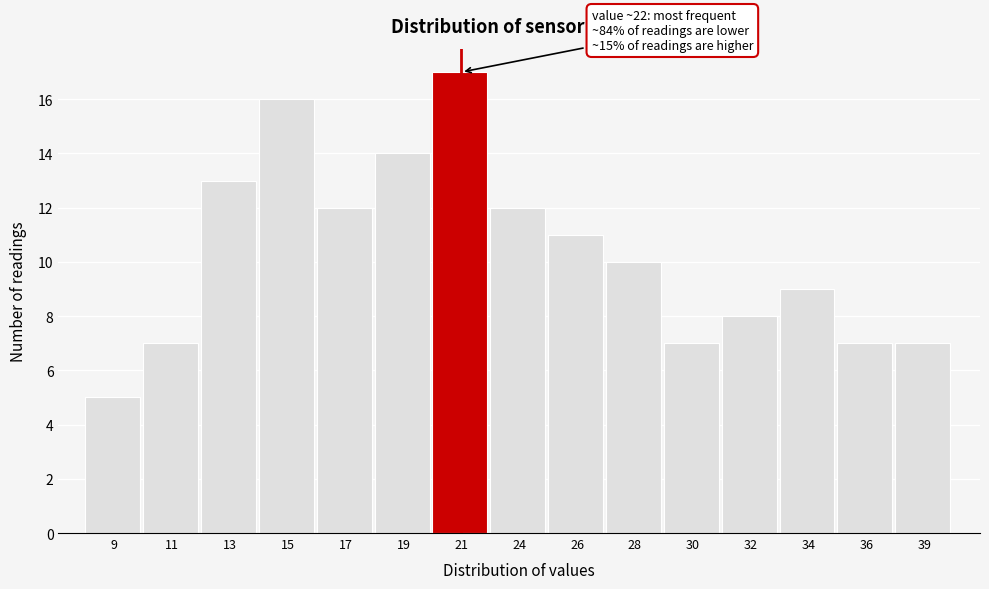

Reading left to right, transcribe all the data shown in this chart.

5	7	13	16	12	14	17	12	11	10	7	8	9	7	7